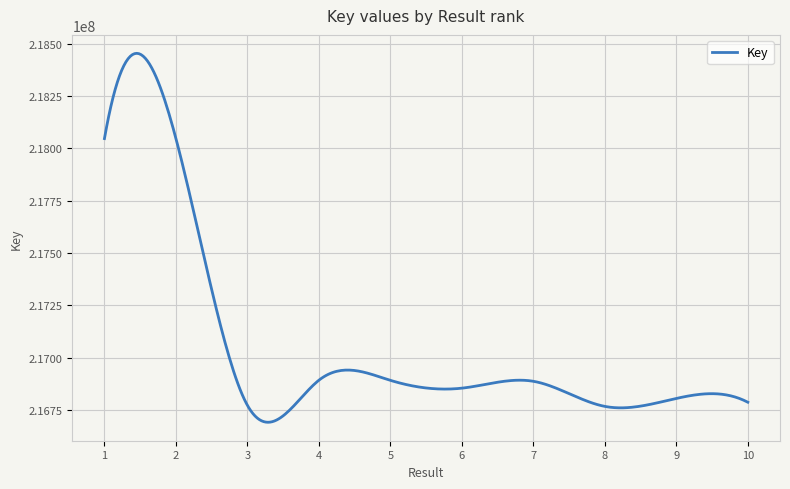

What is the smallest value displayed?

216692002.8